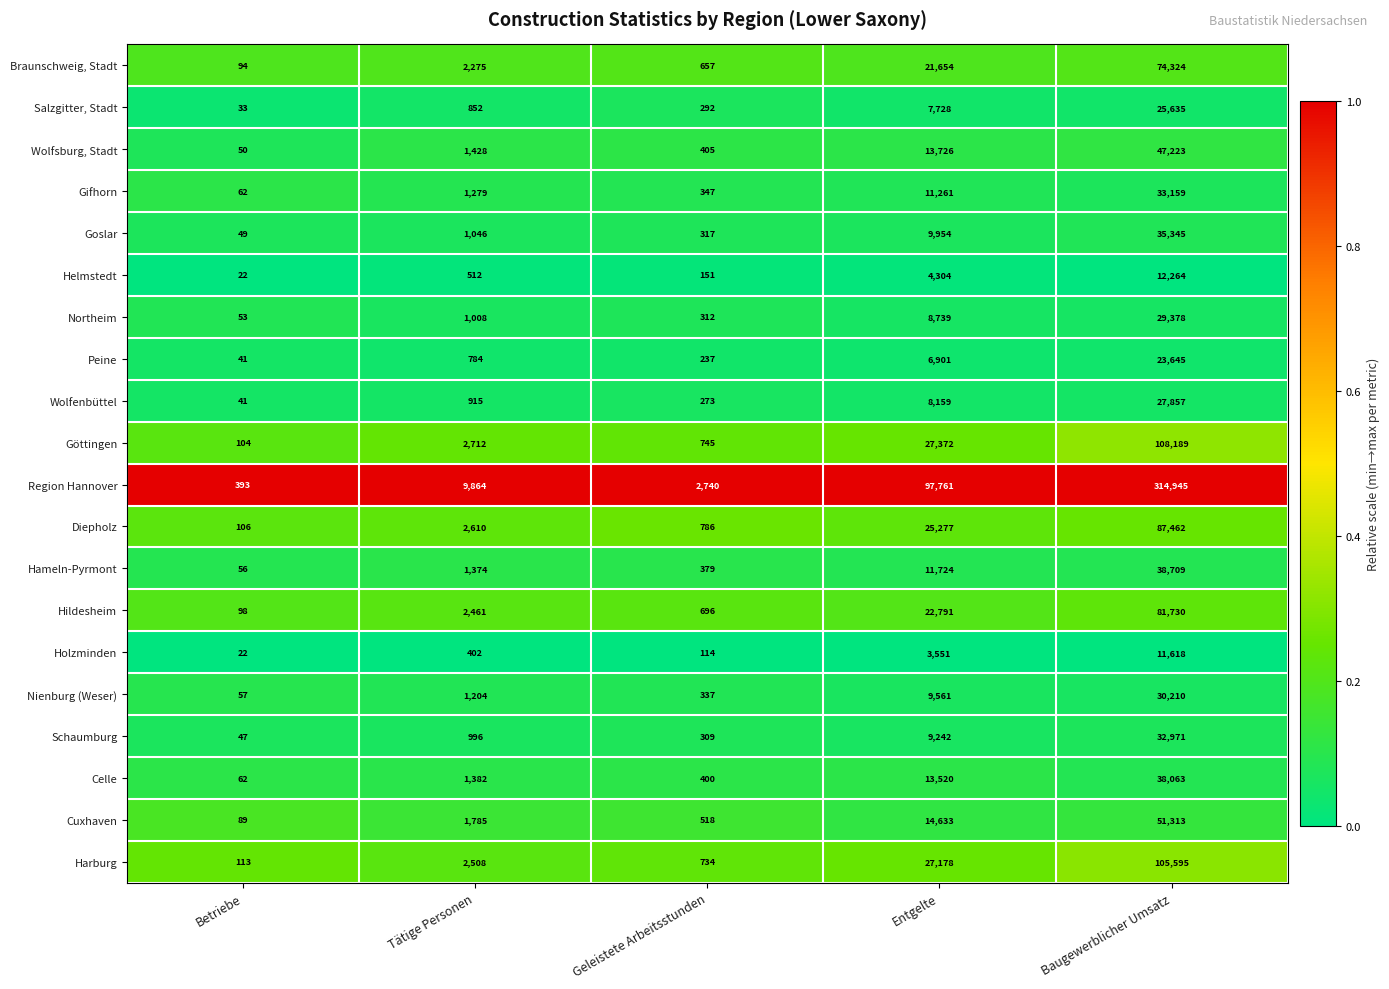

What is the difference between the highest and lowest values at Geleistete Arbeitsstunden?

2626